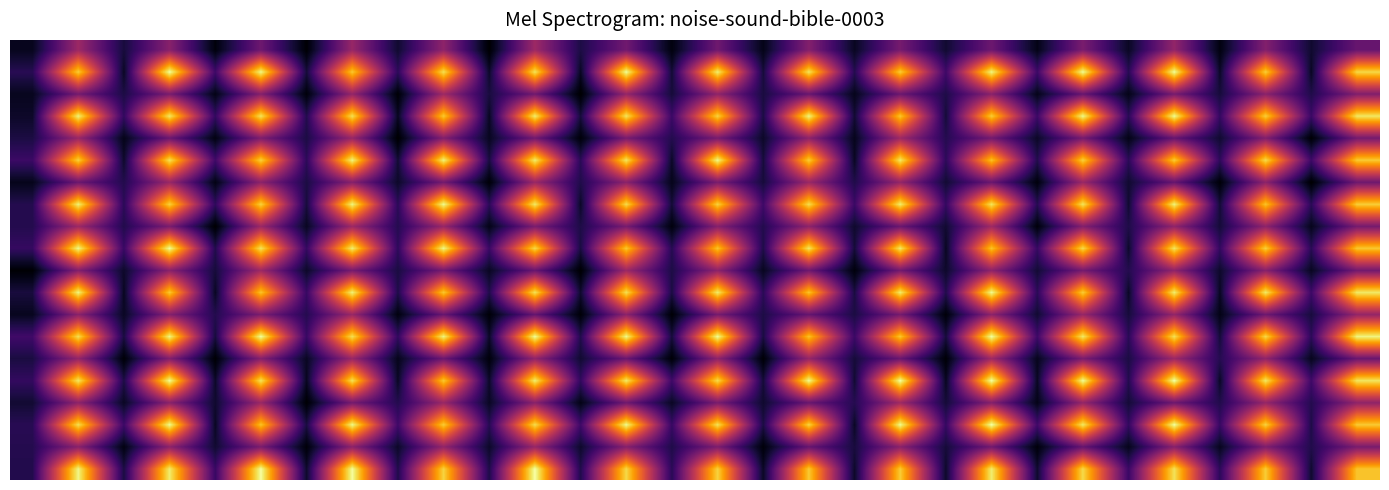

At which category does the chart reach its peak across all series?

21